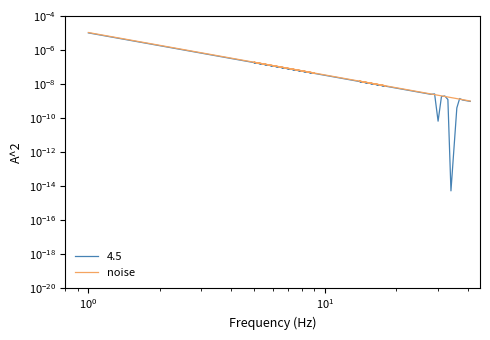

How many points are higher than both their immediate neighbors (excluding endpoints)?

2